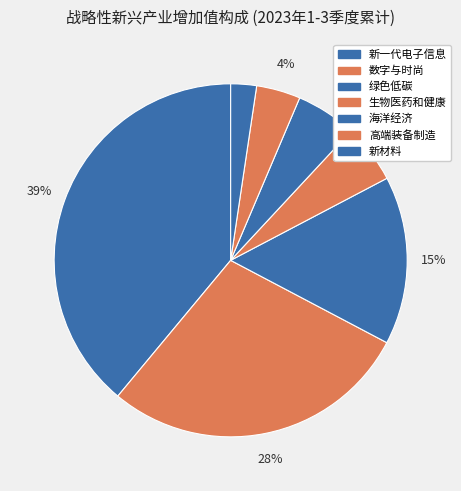

Which slice is the smallest?

新材料